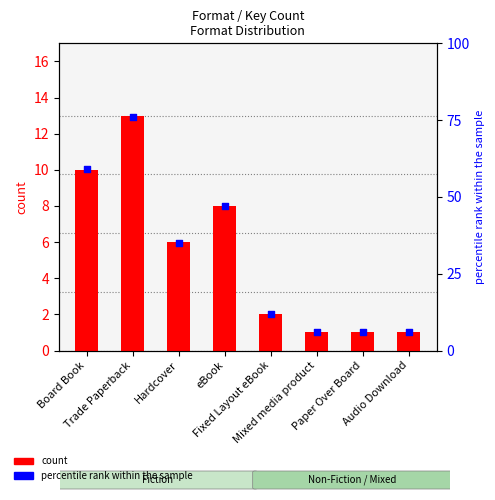

What are all the series names shown in the legend?

count, percentile rank within the sample